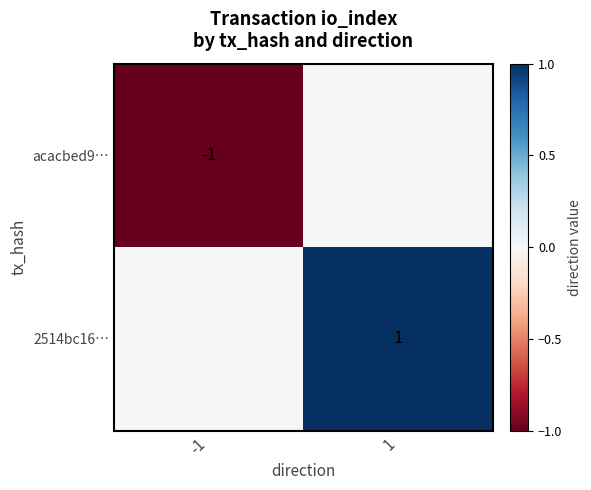

Is it true that 2514bc16… equals 1 at 1?

True